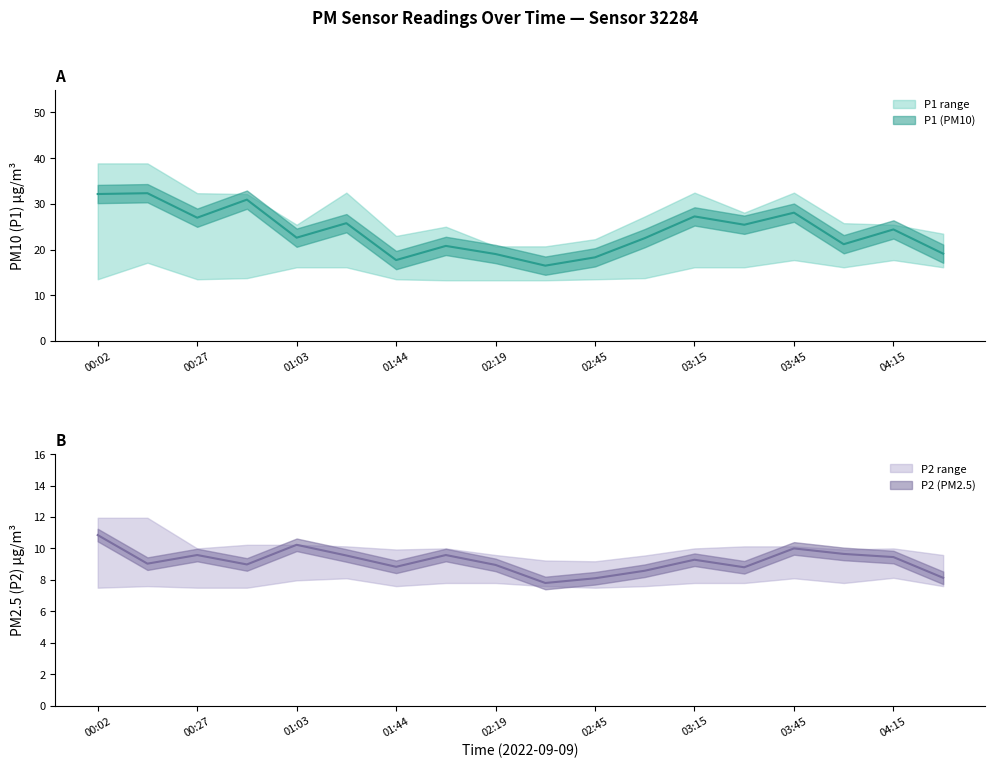

True or false: P2 has more than 0 points higher than both neighbors.

True